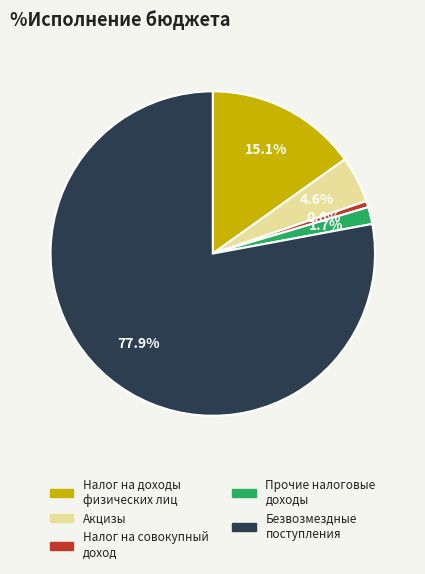

Is there a majority slice in this chart?

Yes